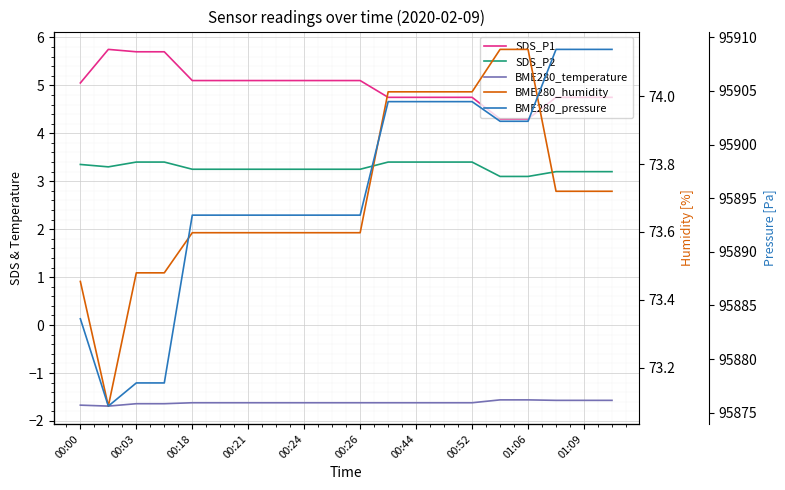

What is the maximum value shown in the chart?

95908.9